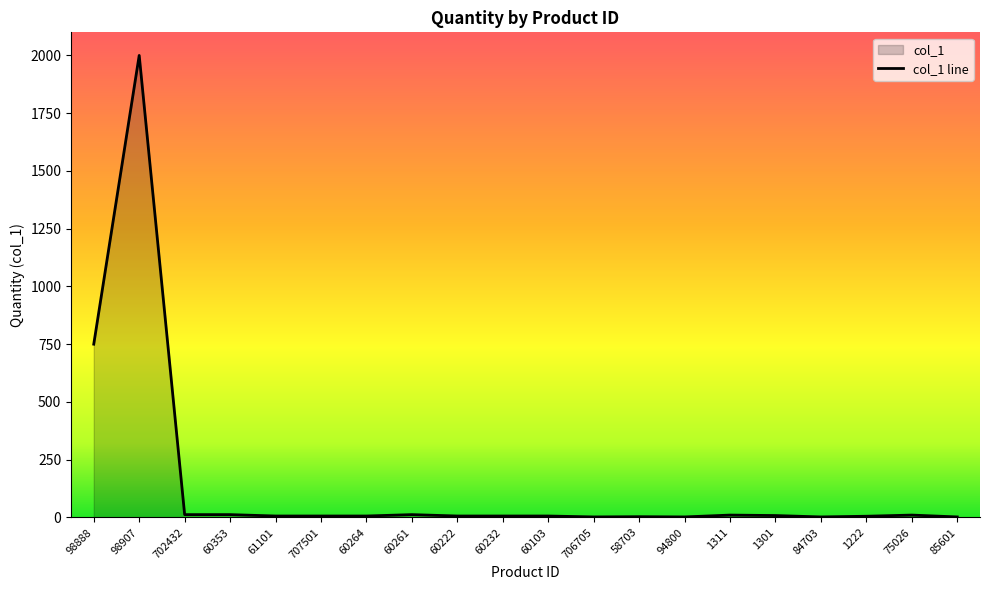

How many data points are less than 6?

6